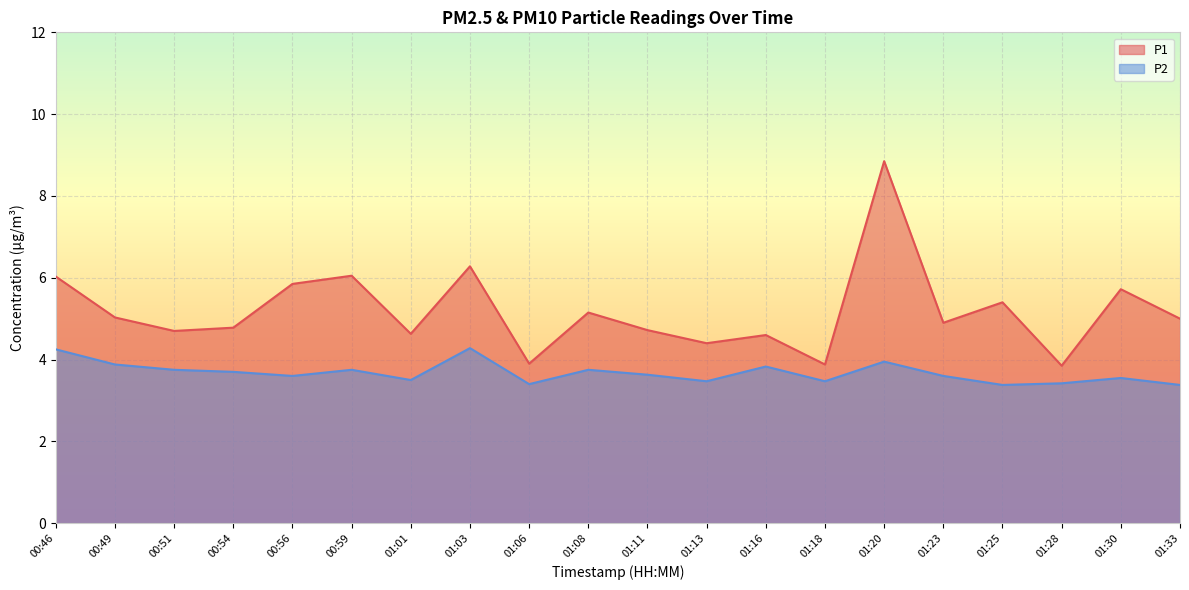

Read the P2 value at 00:54.

3.7